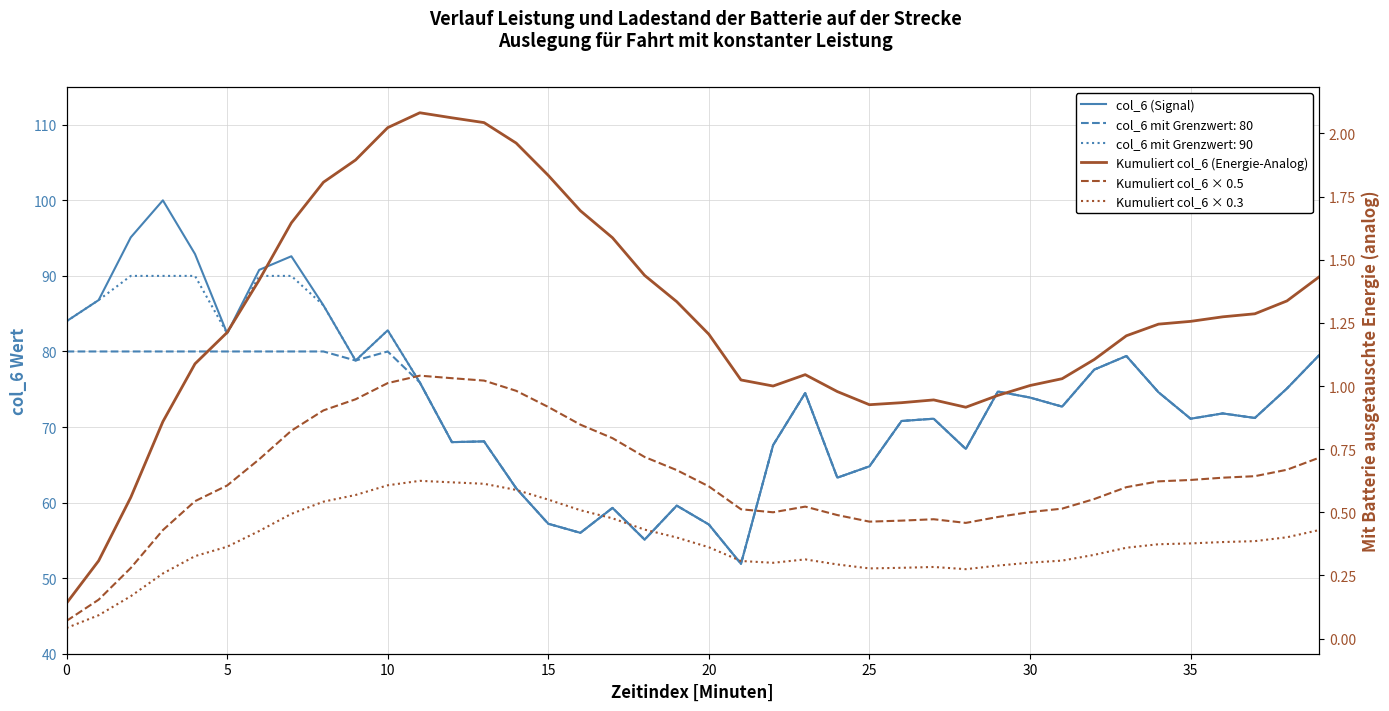

What is the sum of the Kumuliert col_6 × 0.3 values at 9 and 16?

1.1